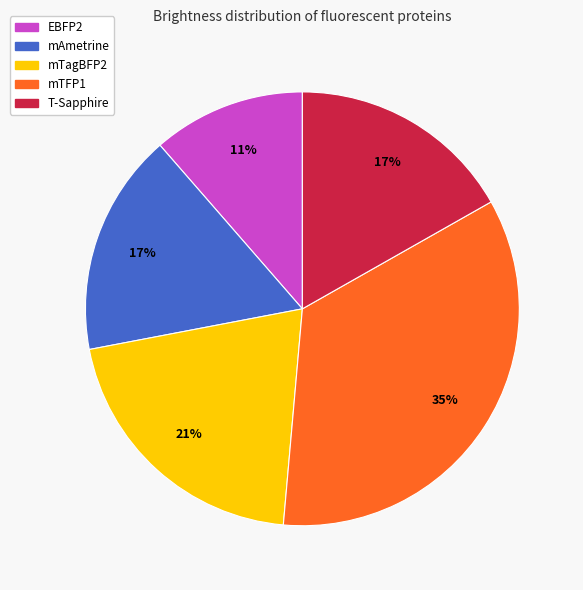

What is the ratio of the value at mAmetrine to the value at T-Sapphire?

1.0